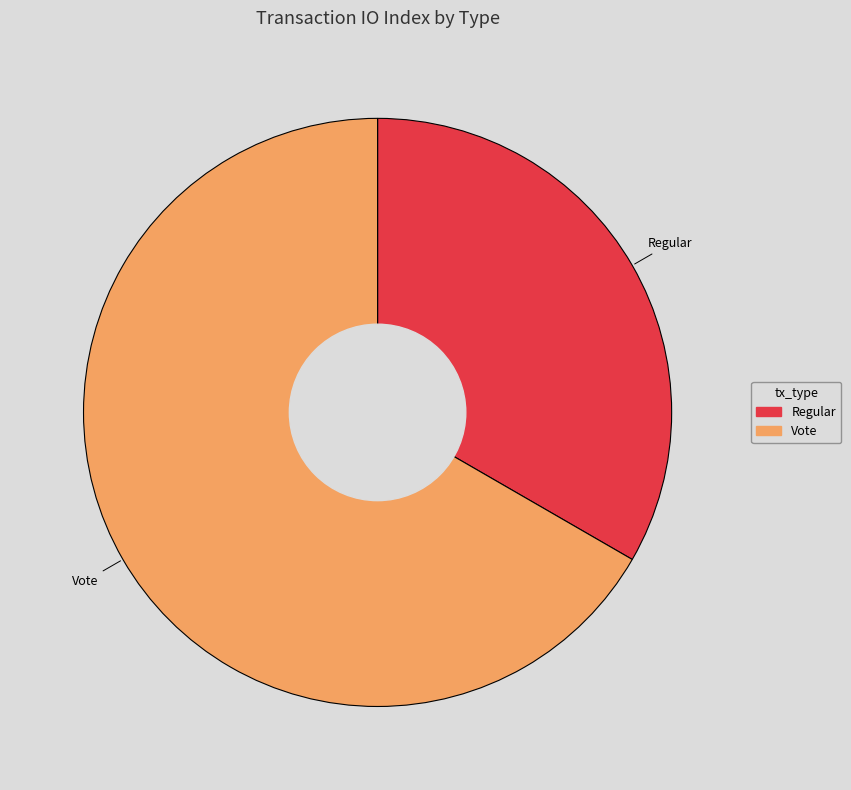

How many slices are in this pie chart?

2